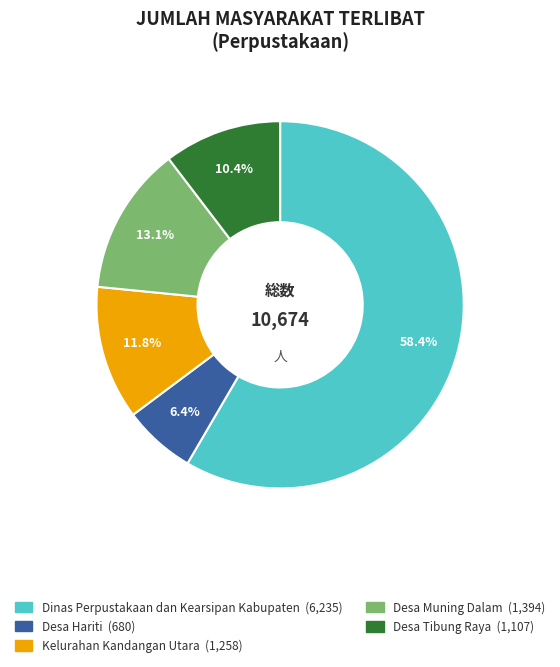

Between Desa Muning Dalam and Dinas Perpustakaan dan Kearsipan Kabupaten, which is larger?

Dinas Perpustakaan dan Kearsipan Kabupaten